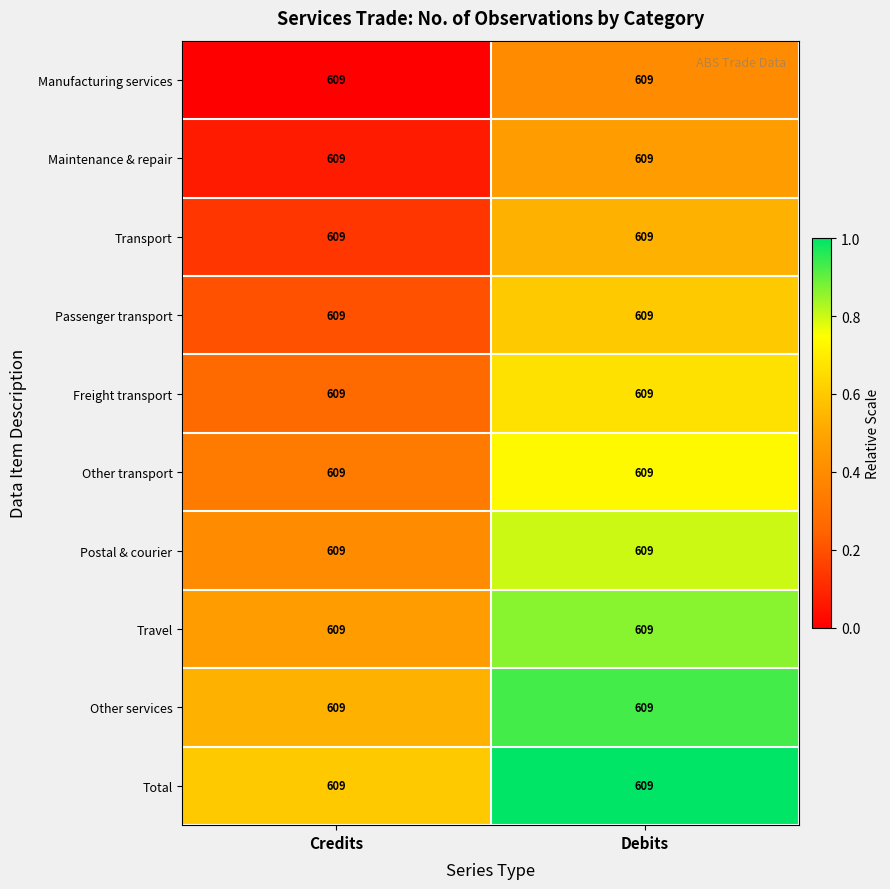

Rank the series by their maximum value, from highest to lowest.

Total, Other services, Travel, Postal & courier, Other transport, Freight transport, Passenger transport, Transport, Maintenance & repair, Manufacturing services